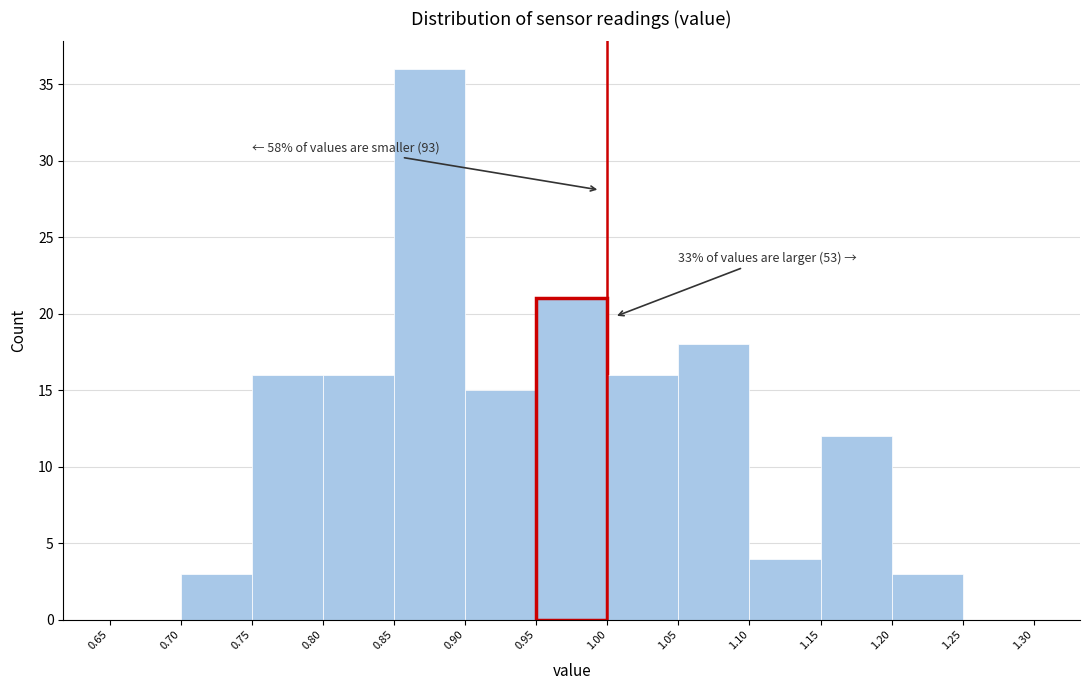

Over which range of the x-axis is the bar tallest?

0.85 to 0.90